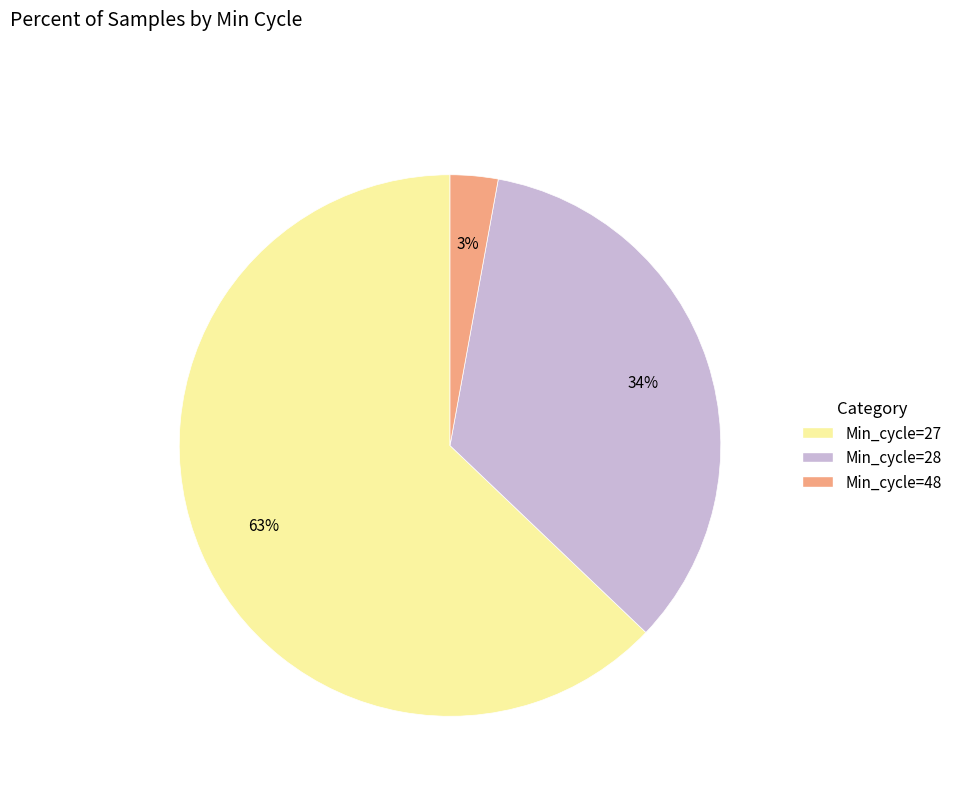

Is there a majority slice in this chart?

Yes